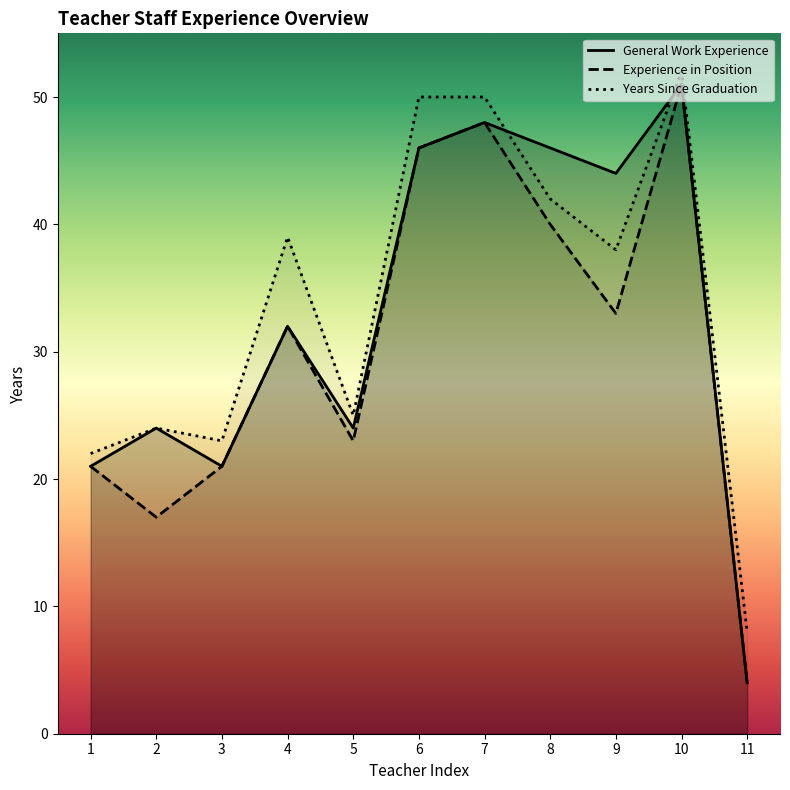

At which category does the chart reach its minimum across all series?

11